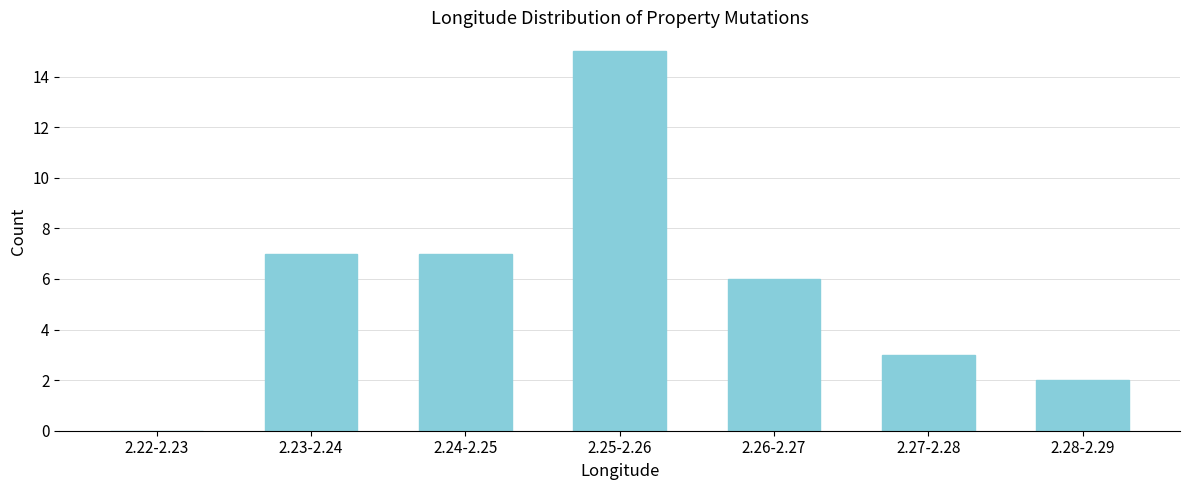

Reading left to right, what are all the values shown in this chart?

2.22-2.23=0	2.23-2.24=7	2.24-2.25=7	2.25-2.26=15	2.26-2.27=6	2.27-2.28=3	2.28-2.29=2